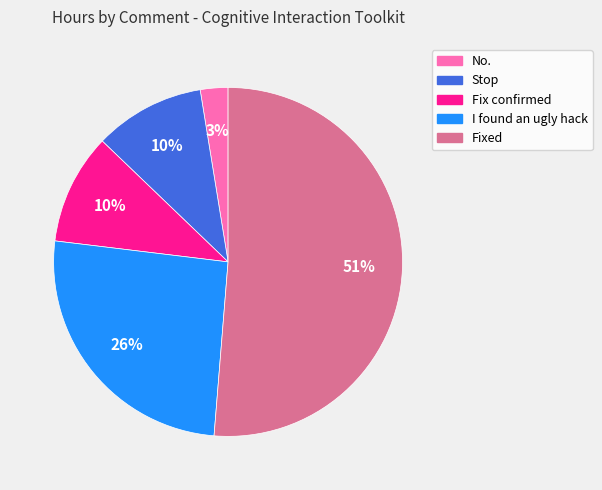

To the nearest percent, what is the difference between the Stop and Fixed slice percentages?

41%